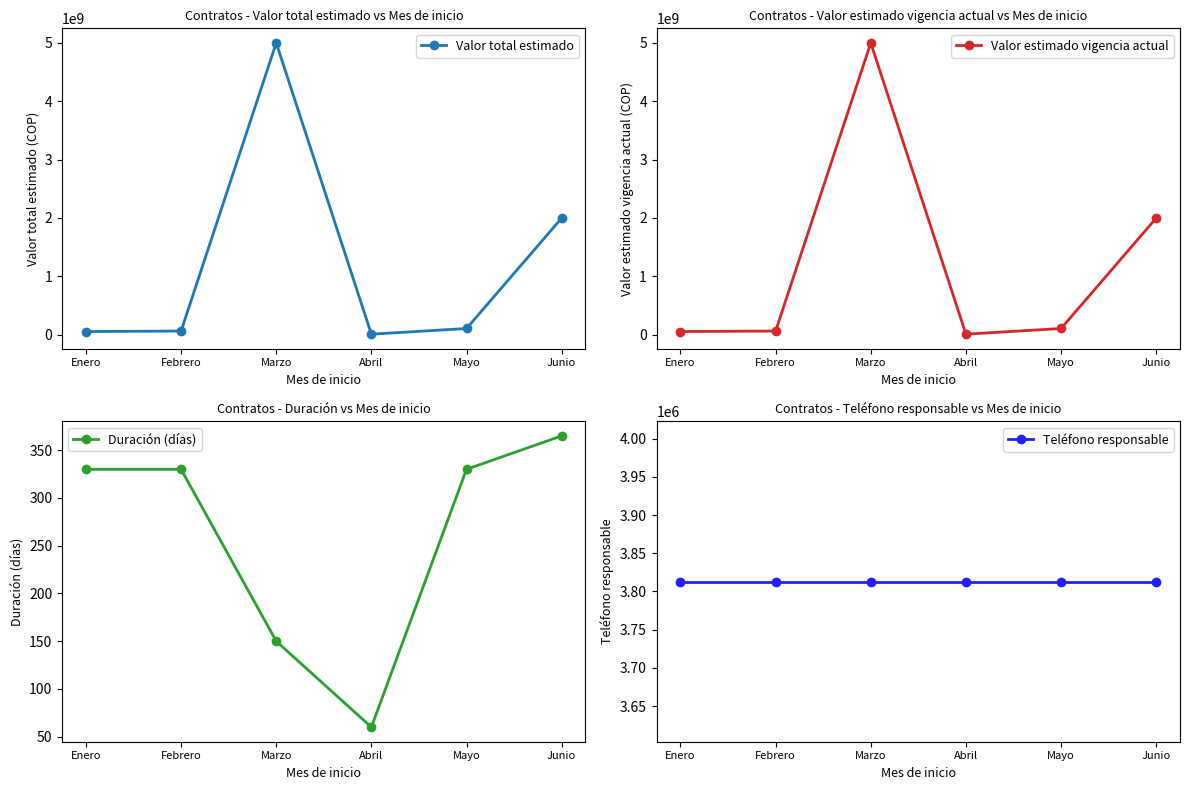

Does the chart have visible grid lines?

No